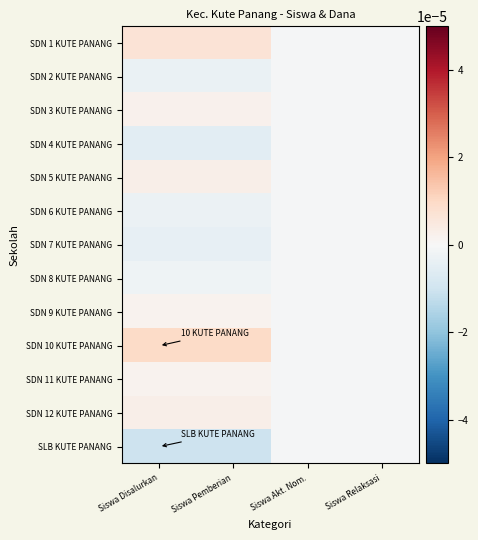

How many categories are shown in the chart?

4